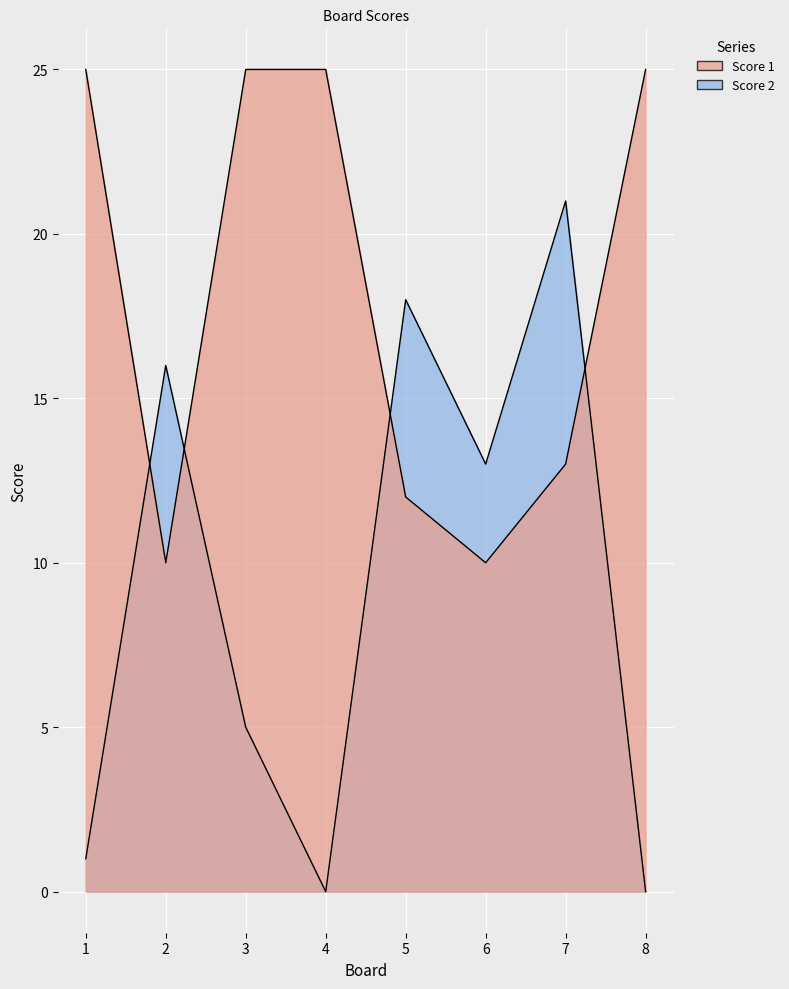

Between 8 and 7, which is larger?

8